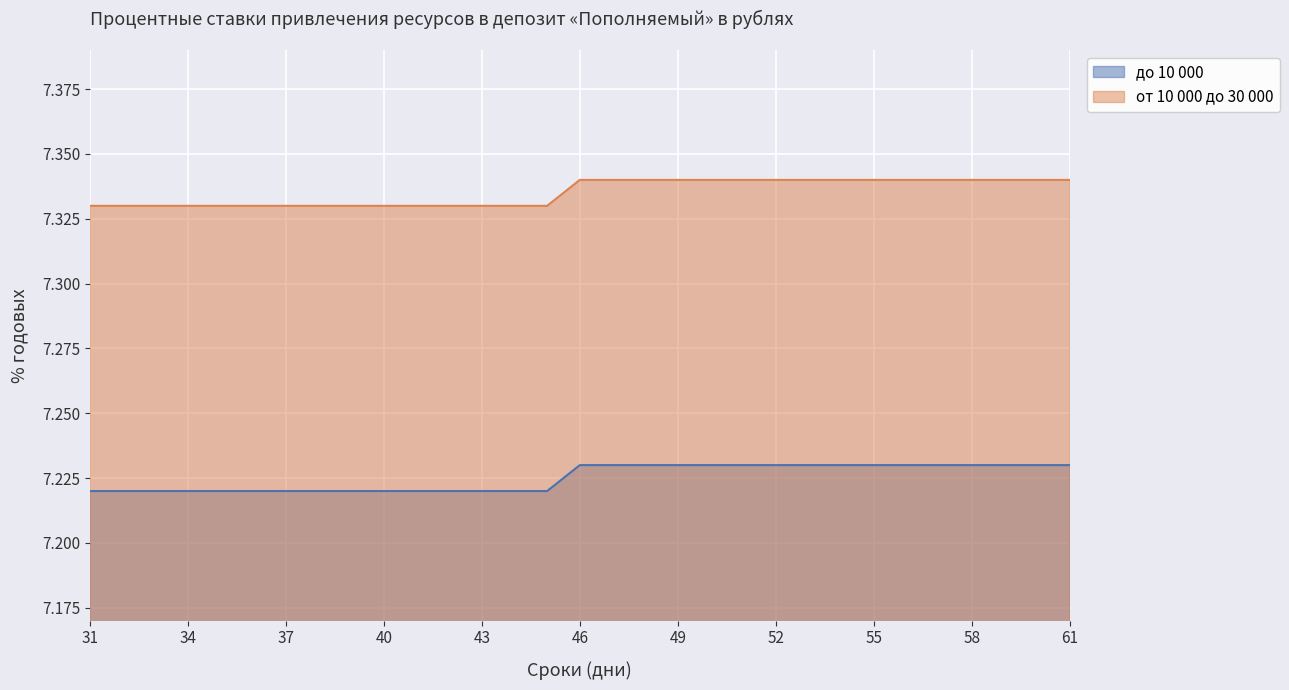

List the labels in order of от 10 000 до 30 000 value, largest first.

46, 47, 48, 49, 50, 51, 52, 53, 54, 55, 56, 57, 58, 59, 60, 61, 31, 32, 33, 34, 35, 36, 37, 38, 39, 40, 41, 42, 43, 44, 45